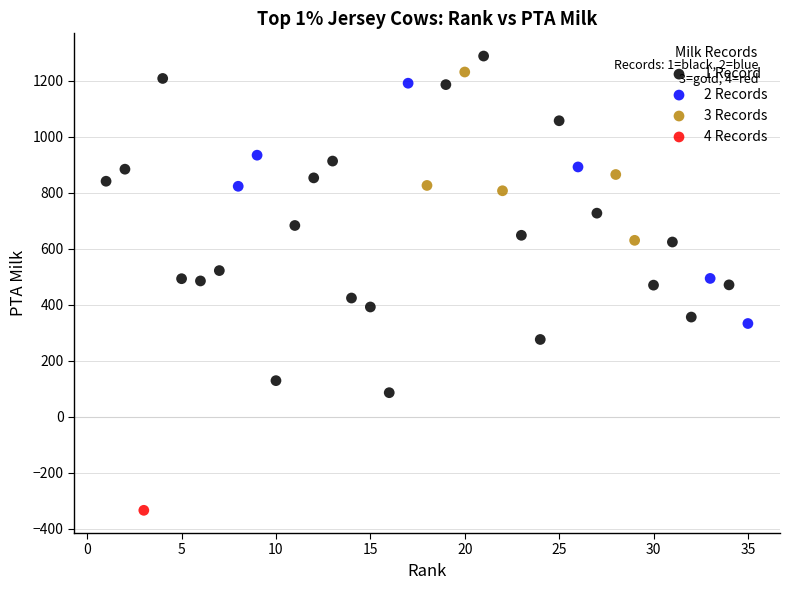

Which series contains the lowest Y value?

4 Records